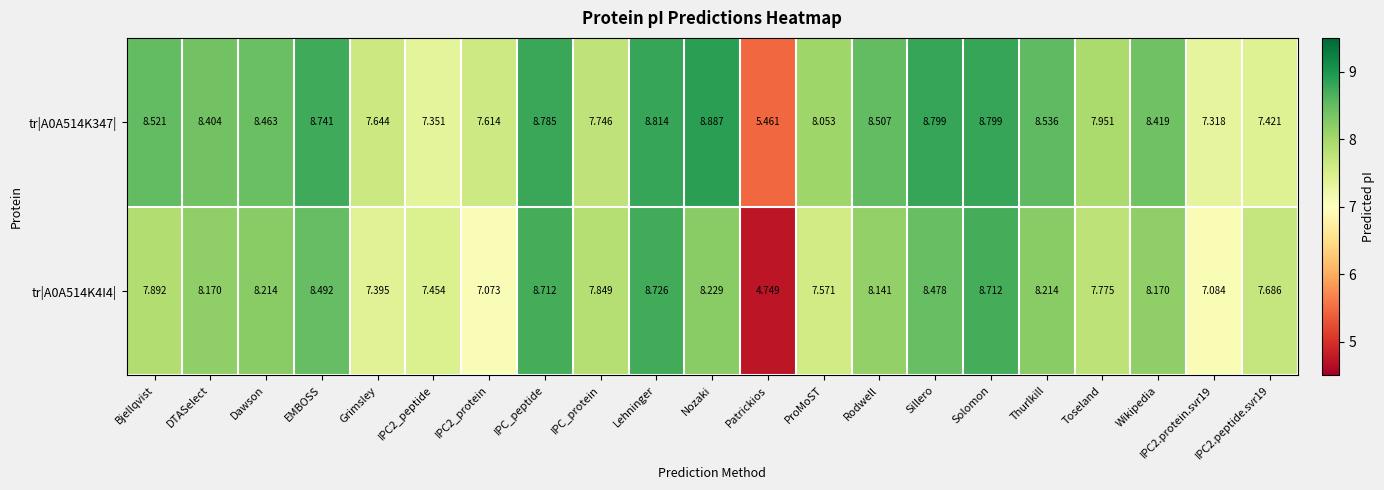

At IPC_protein, list the series in order from smallest to largest.

tr|A0A514K347|, tr|A0A514K4I4|